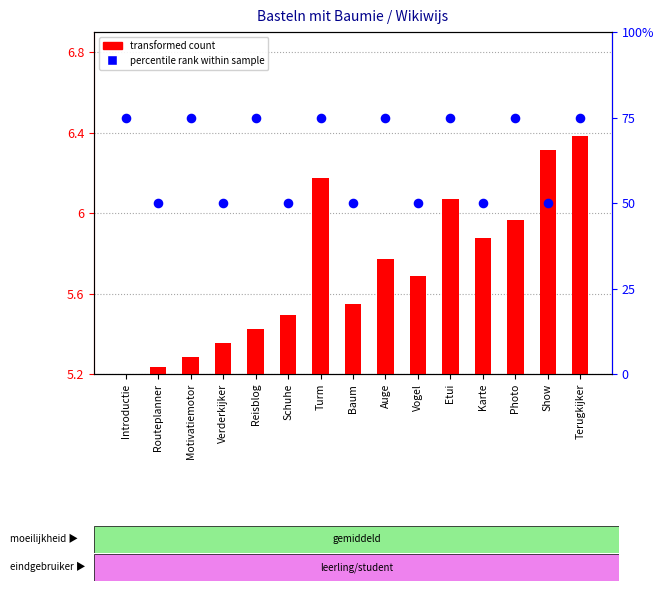

Which series reaches the minimum Y coordinate?

transformed count